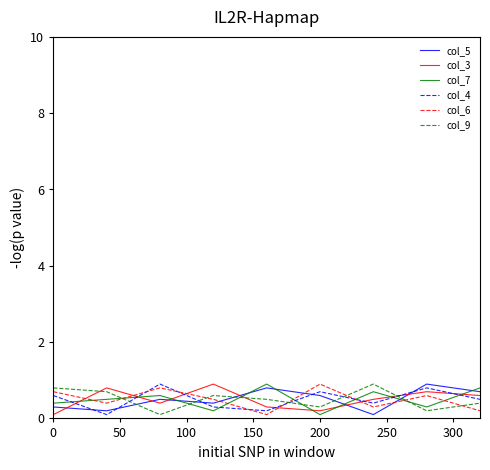

What is the greatest value displayed?

0.9